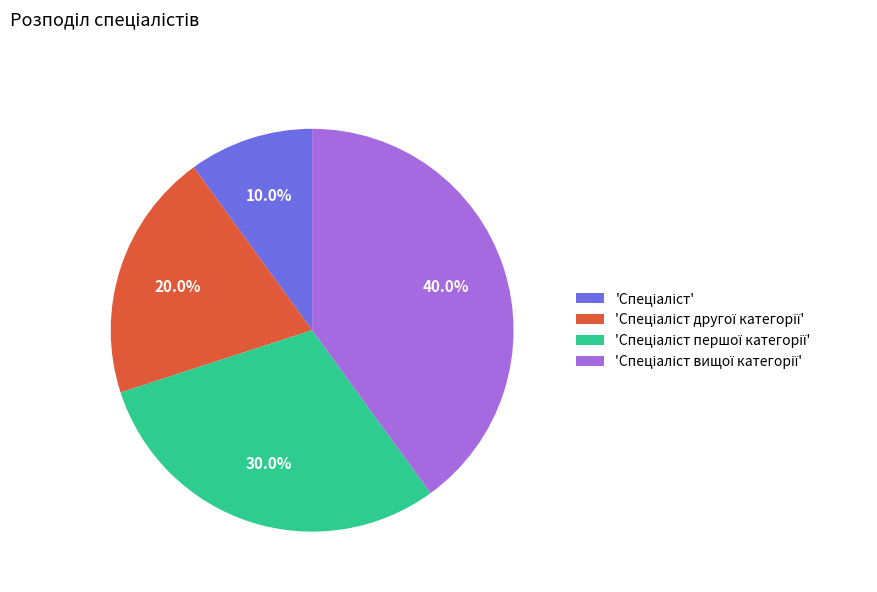

Is there any slice that represents more than half of the pie?

No